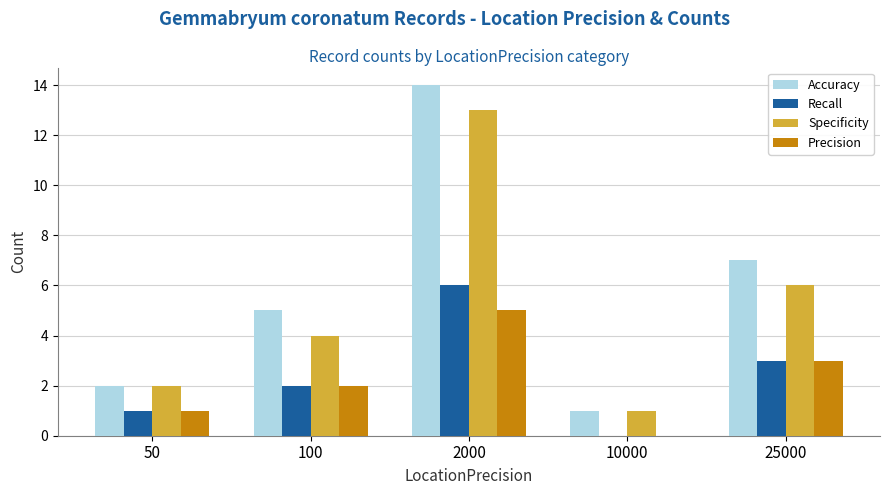

How many values in Recall are above zero?

4